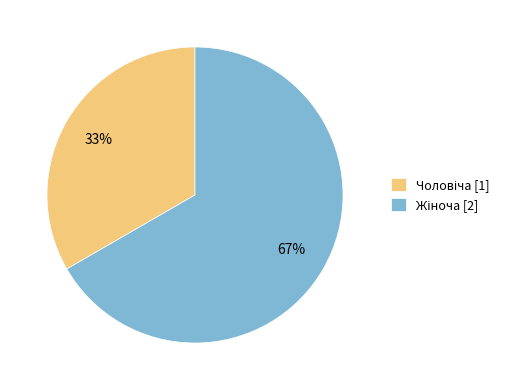

To the nearest percent, what is the average slice percentage?

50%